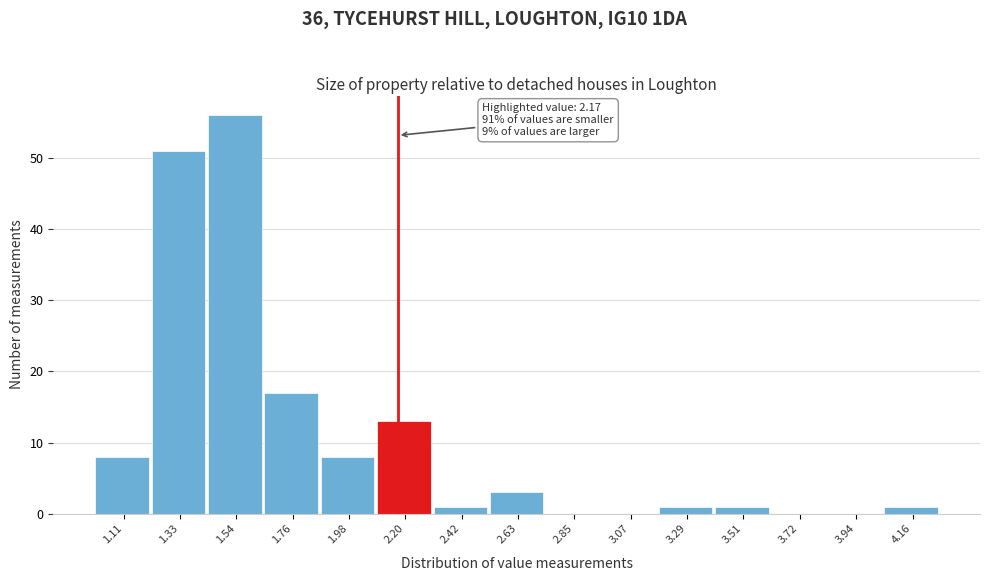

Over which range of the x-axis is the bar tallest?

1.45 to 1.65